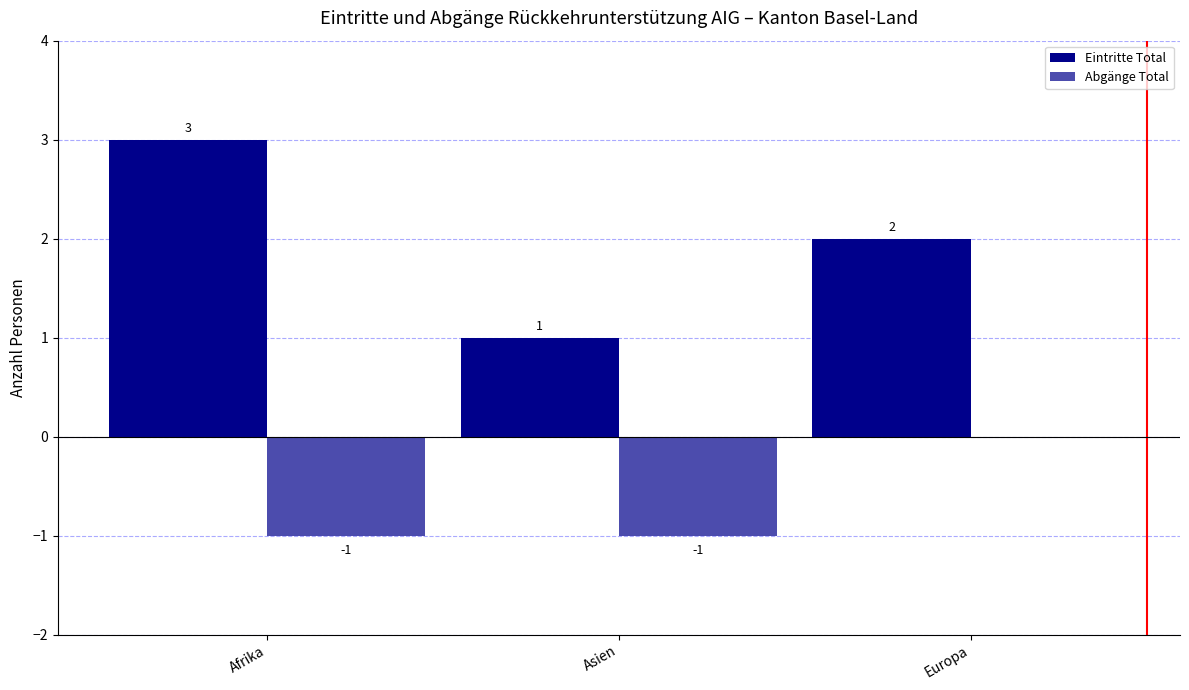

Count the number of data series in this chart.

2